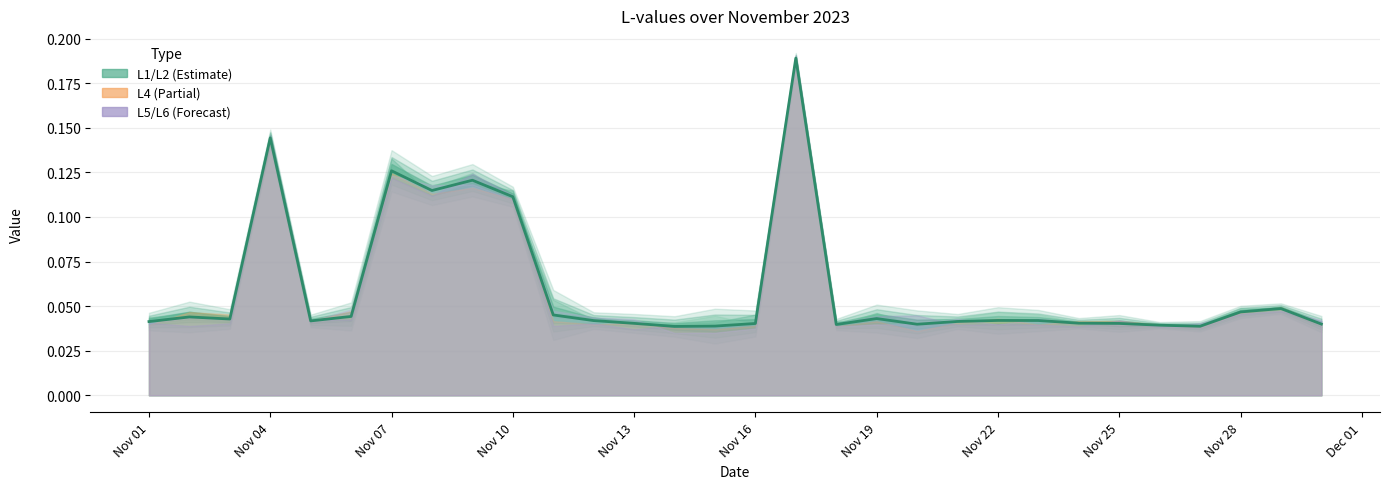

What is the difference between the maximum and minimum values?

0.2